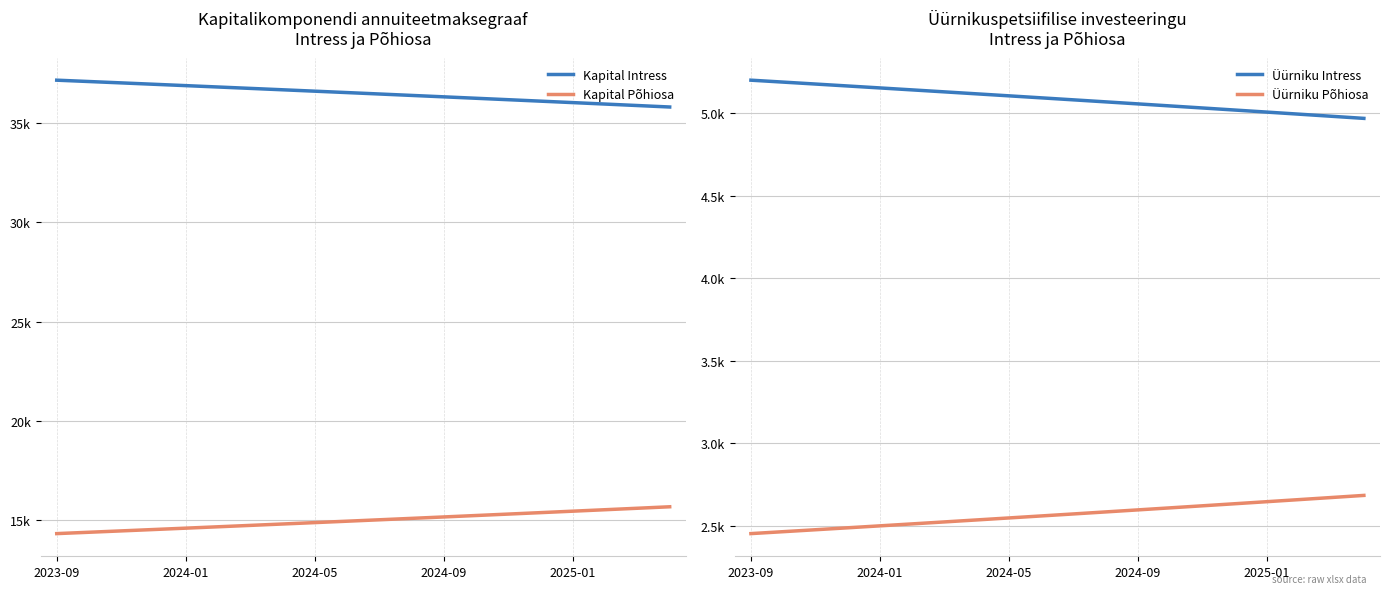

True or false: Kapital Põhiosa has a value of 21924.8 at 19.

False